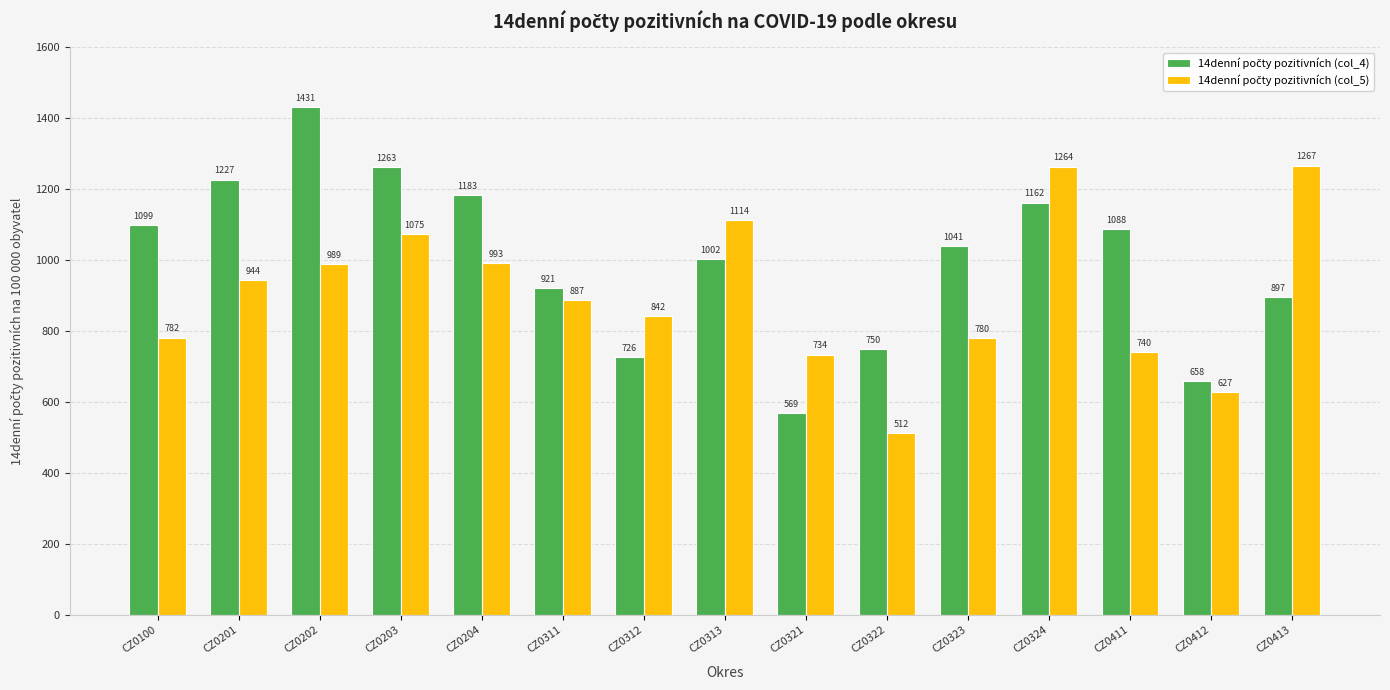

At which category is the sum across all series the highest?

CZ0324